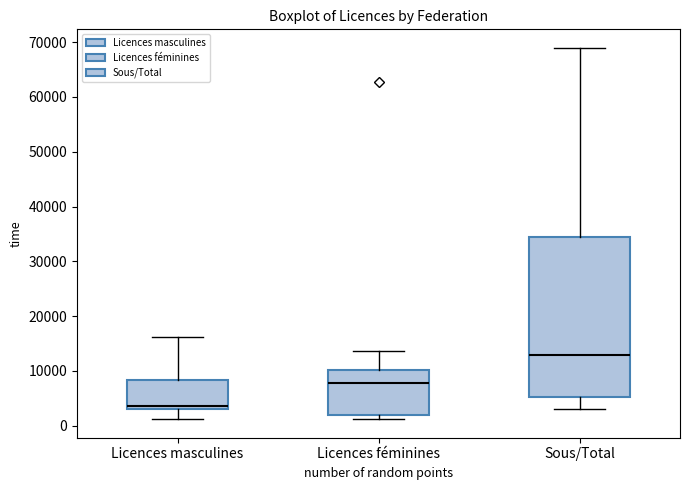

Where does the upper whisker of the box for Sous/Total end on the y-axis? The values are not printed on the chart, so give them approximately, as read against the axis.

69000